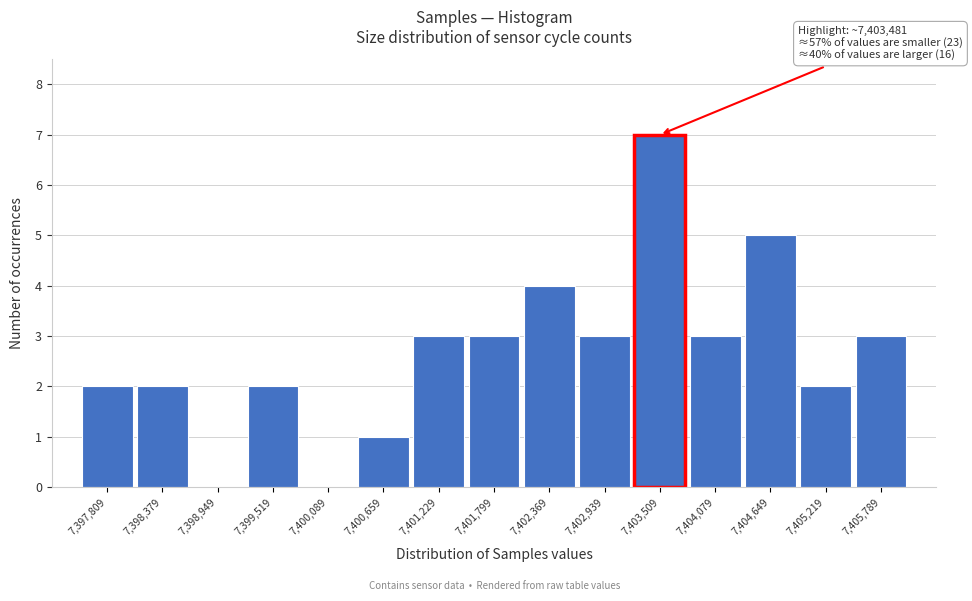

Which range on the x-axis has the tallest bar?

7403200 to 7403800